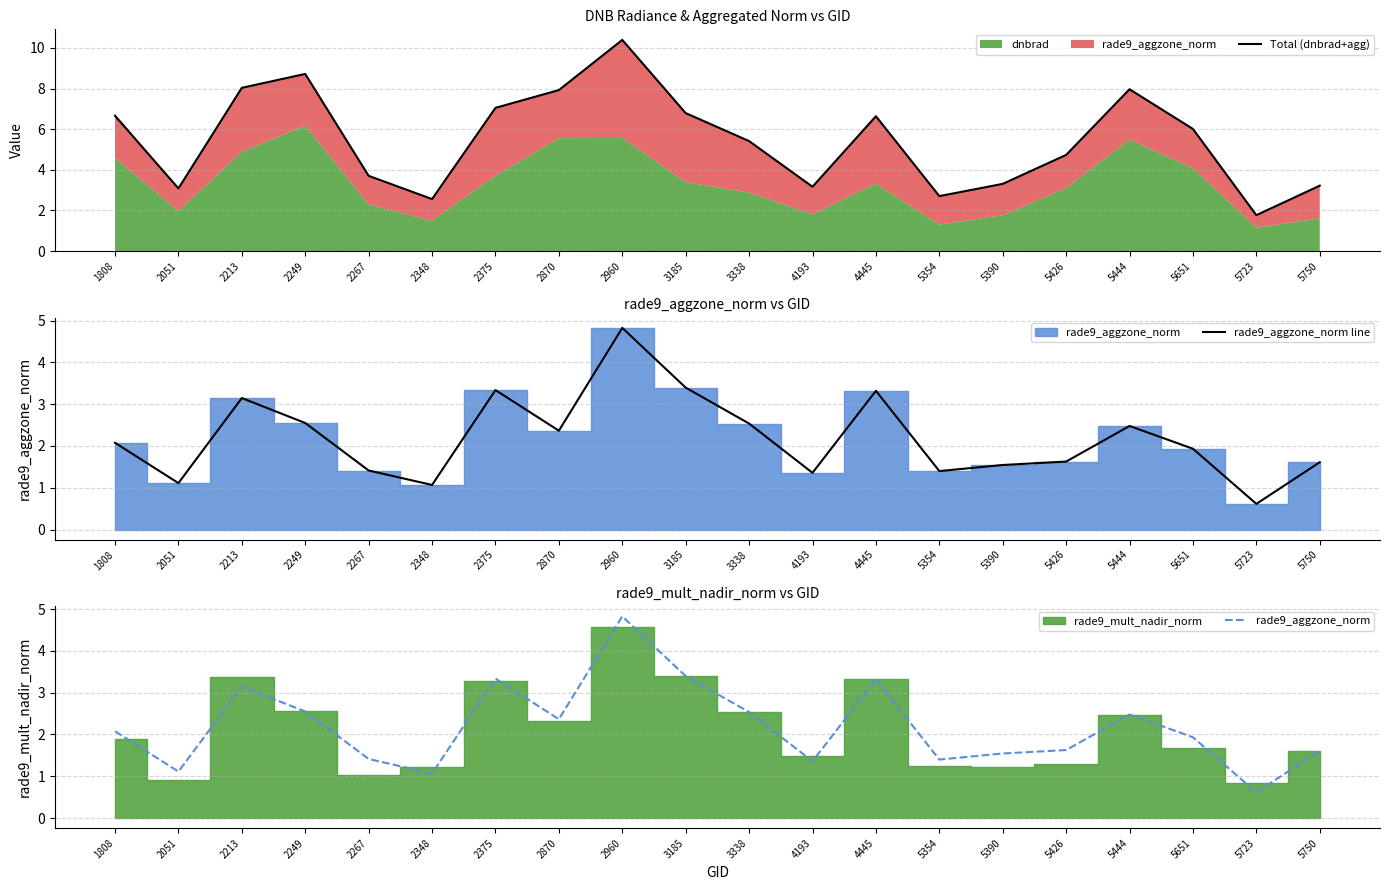

True or false: Total (dnbrad+agg) and rade9_aggzone_norm cross at least once.

False